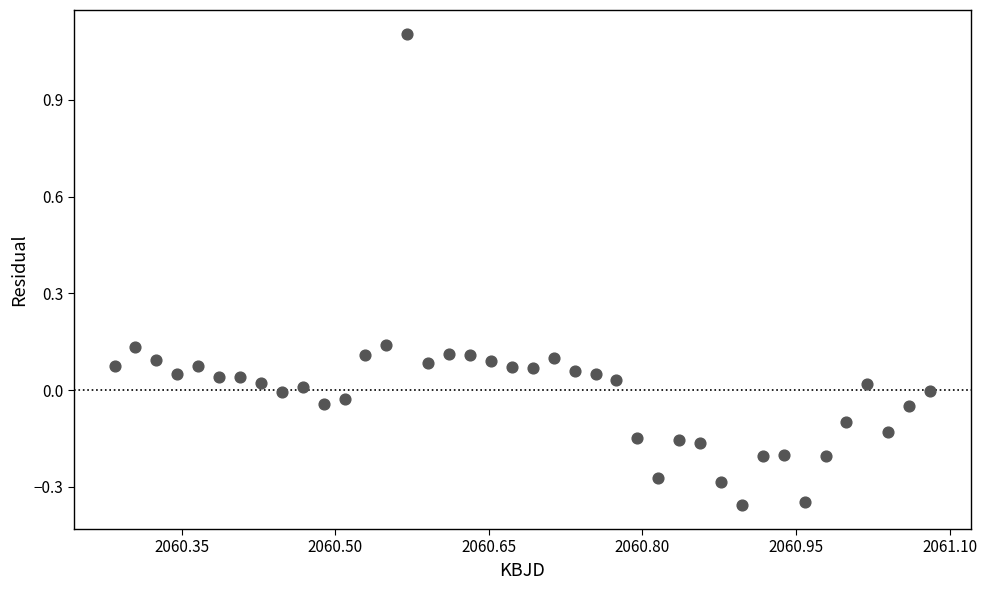

What is the range of X values (max minus min)?

0.8